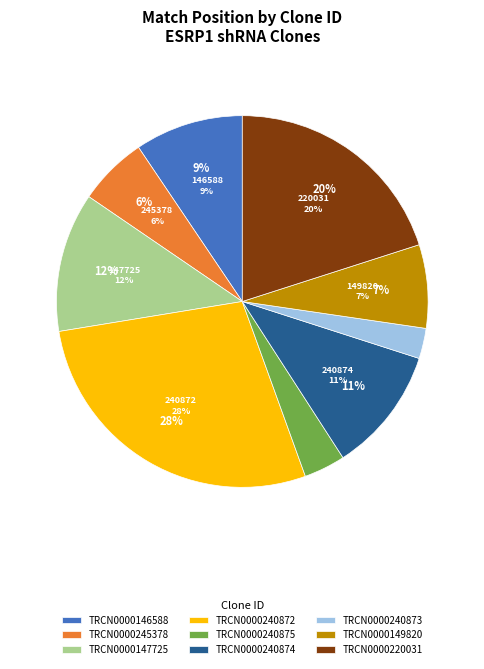

Is it true that TRCN0000240874 is 21% of the pie?

False